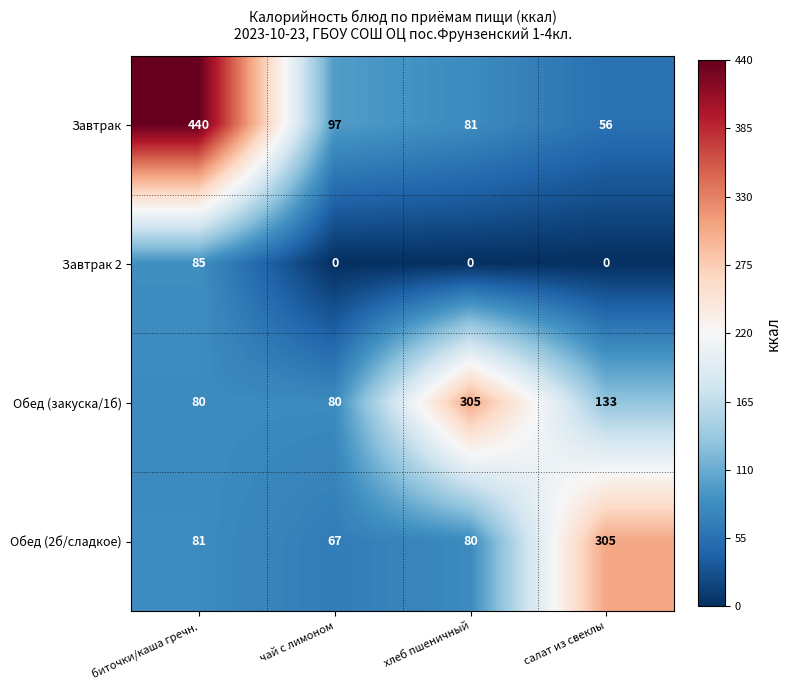

Rank the series at хлеб пшеничный from highest to lowest value.

Обед (закуска/1б), Завтрак, Обед (2б/сладкое), Завтрак 2